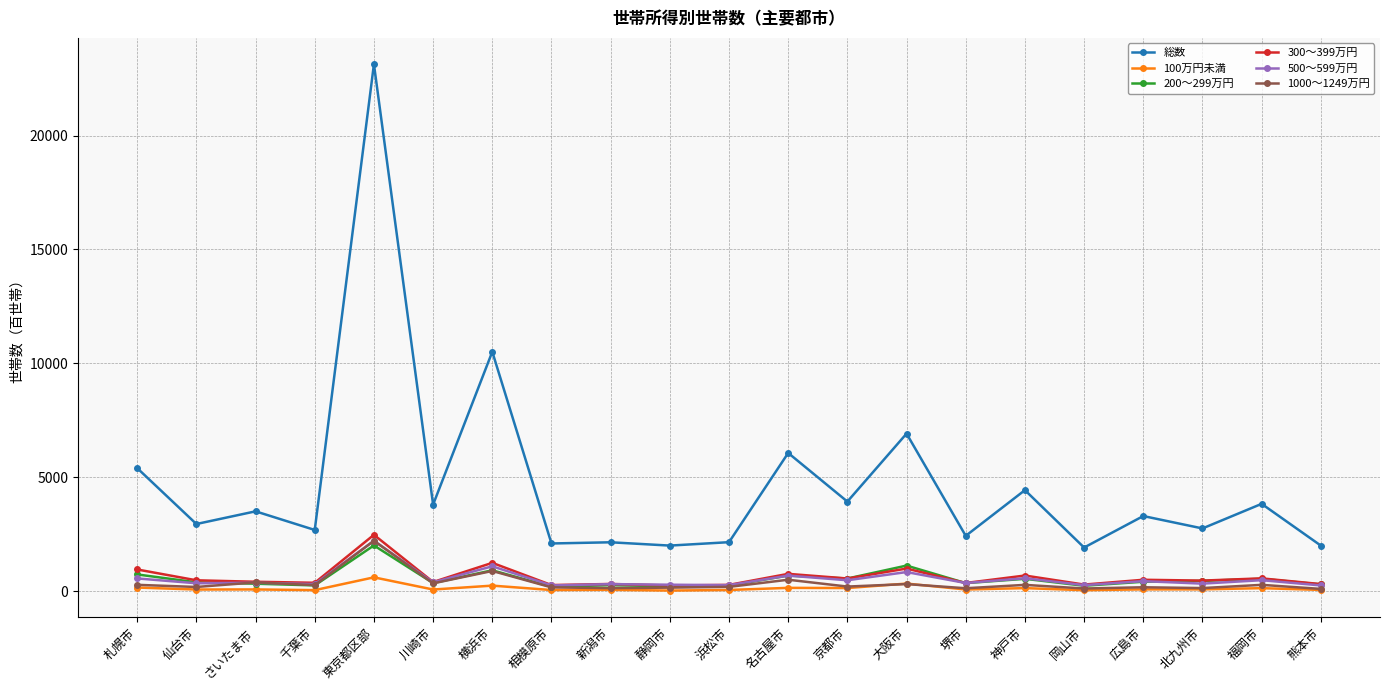

What are all the series names shown in the legend?

総数, 100万円未満, 200～299万円, 300～399万円, 500～599万円, 1000～1249万円